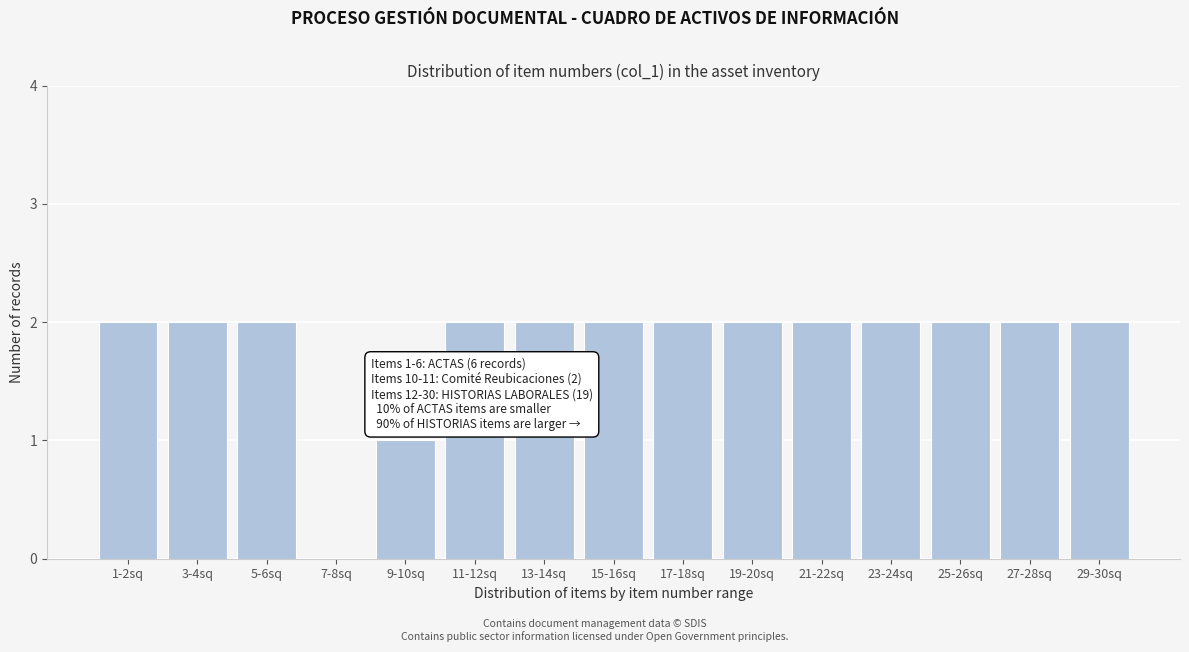

Reading left to right, extract all data points from this chart.

1-2sq=2	3-4sq=2	5-6sq=2	7-8sq=0	9-10sq=1	11-12sq=2	13-14sq=2	15-16sq=2	17-18sq=2	19-20sq=2	21-22sq=2	23-24sq=2	25-26sq=2	27-28sq=2	29-30sq=2